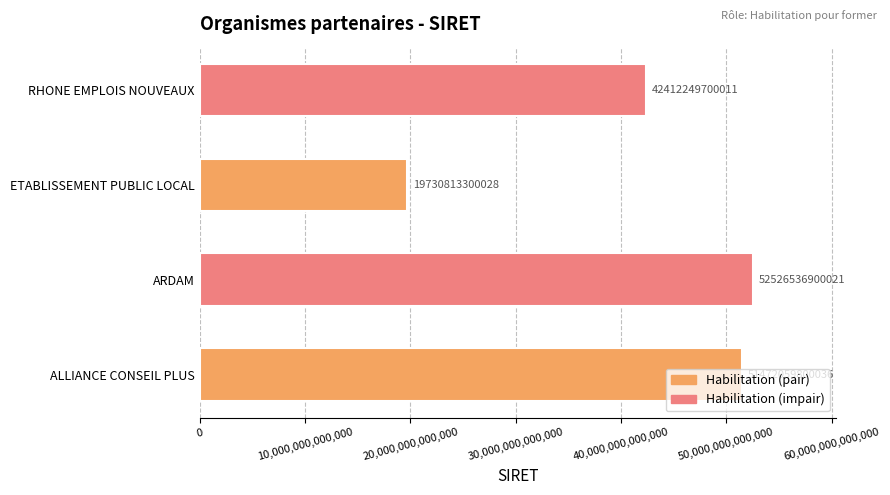

List the labels in order of value, largest first.

ARDAM, ALLIANCE CONSEIL PLUS, RHONE EMPLOIS NOUVEAUX, ETABLISSEMENT PUBLIC LOCAL